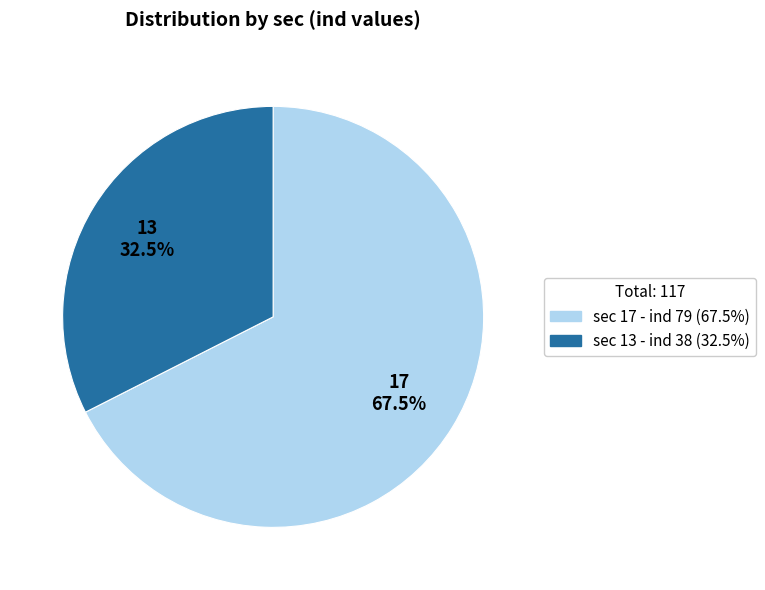

Is there any slice that represents more than half of the pie?

Yes